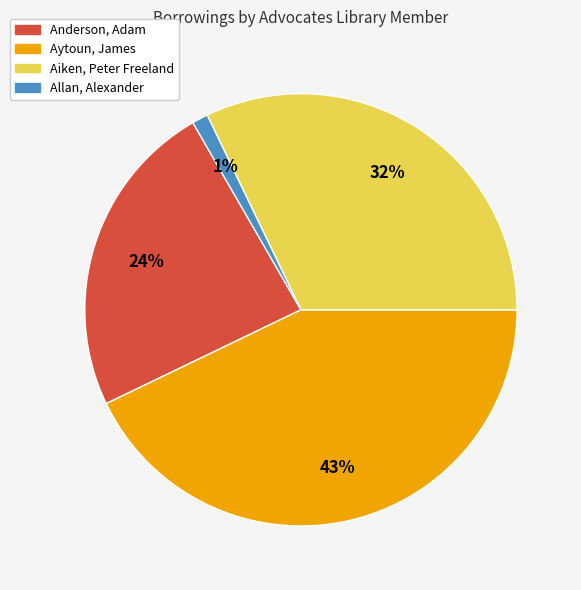

Does any single category account for the majority?

No